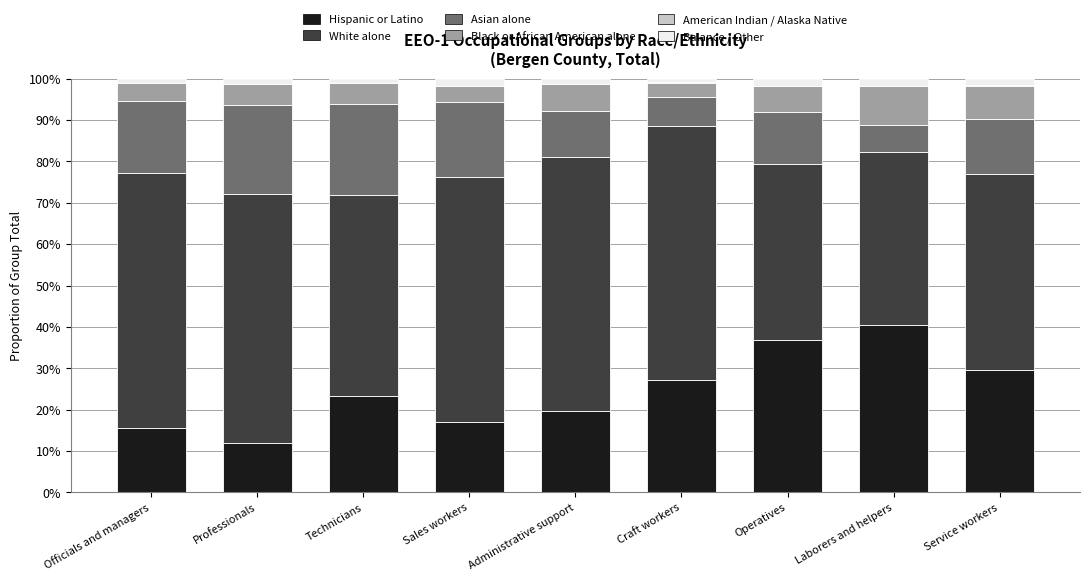

Which category has the highest value in the Hispanic or Latino series?

Laborers and helpers